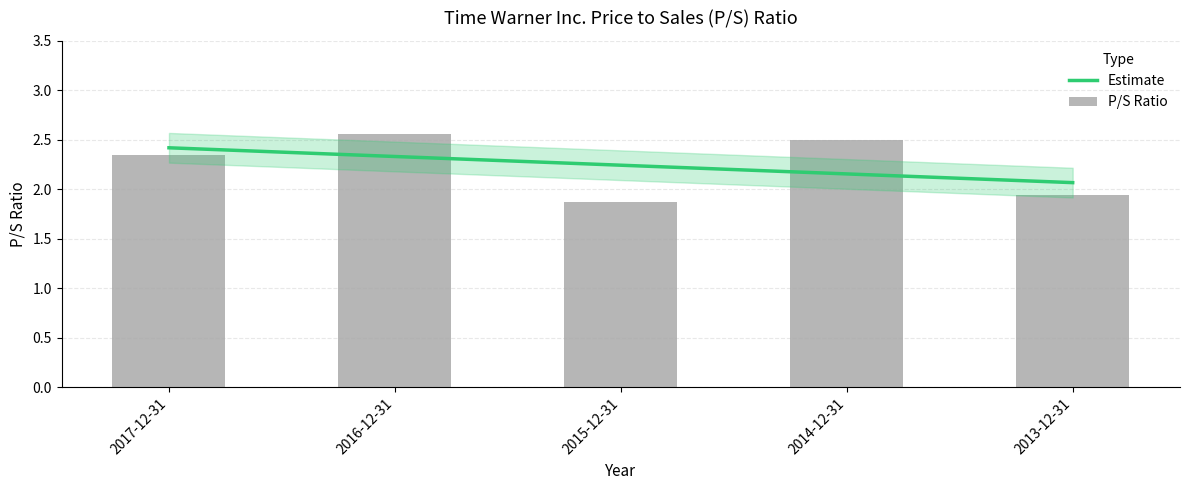

Reading left to right, transcribe all the data shown in this chart.

Estimate: 2.4	2.3	2.2	2.2	2.1
P/S Ratio: 2.4	2.6	1.9	2.5	1.9